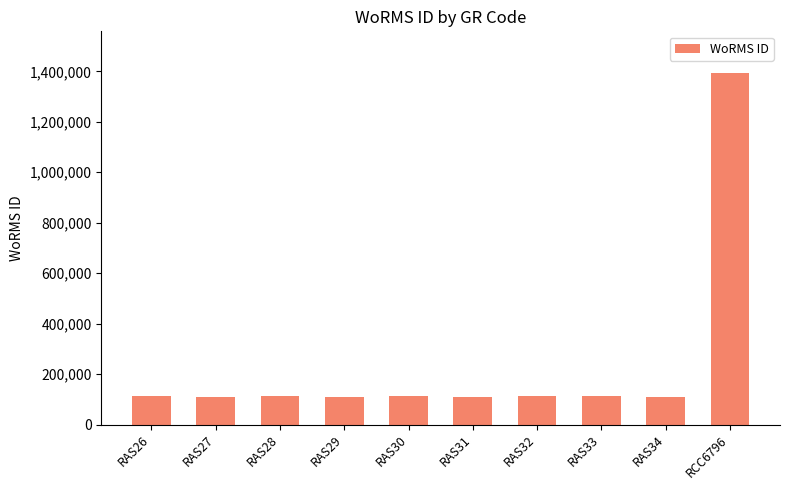

What is the minimum value shown in the chart?

110731